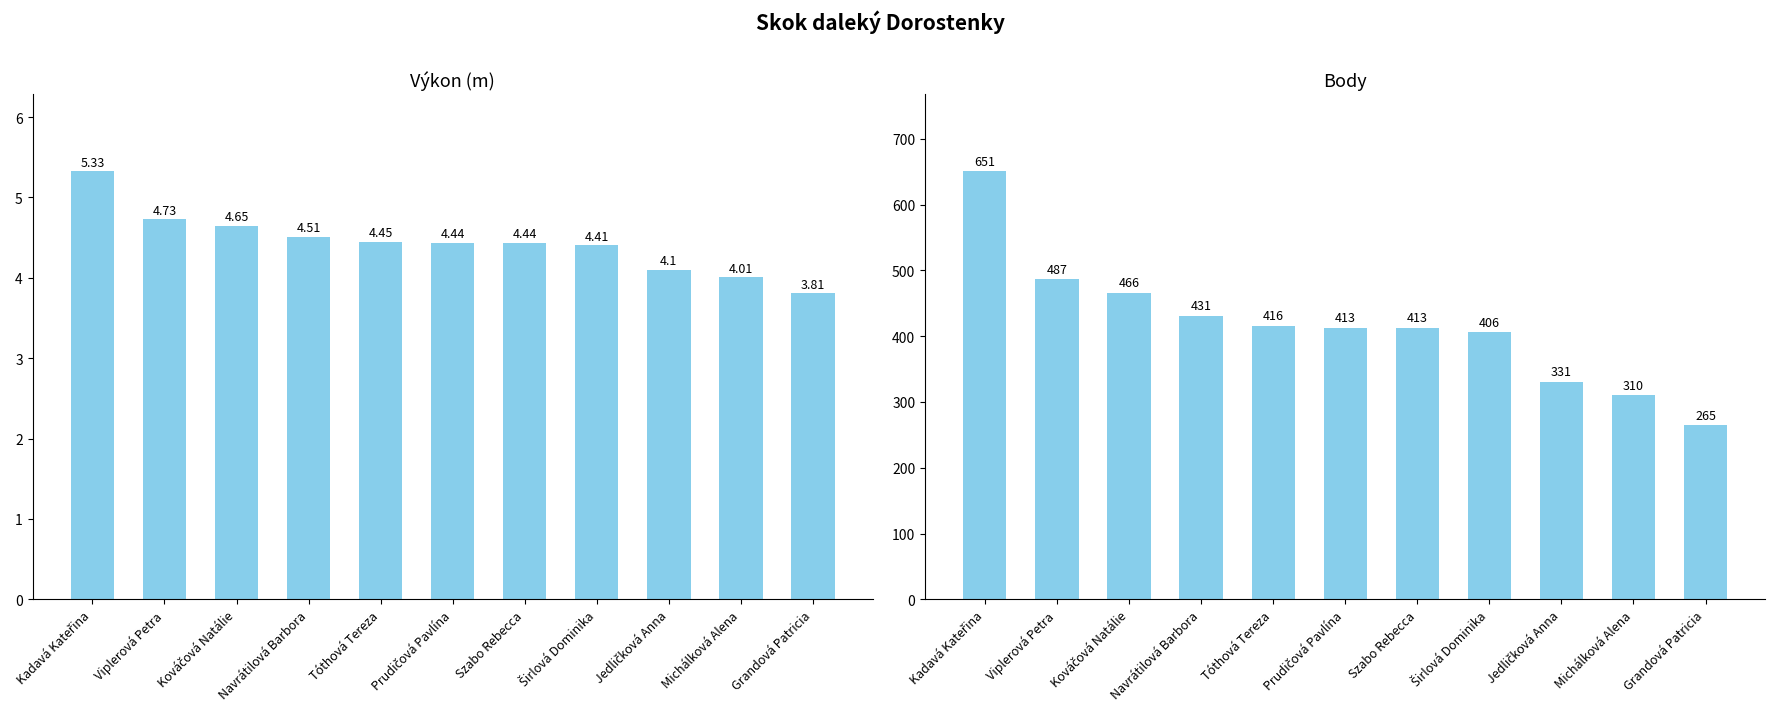

Are the bars grouped side by side (vs. stacked)?

Yes